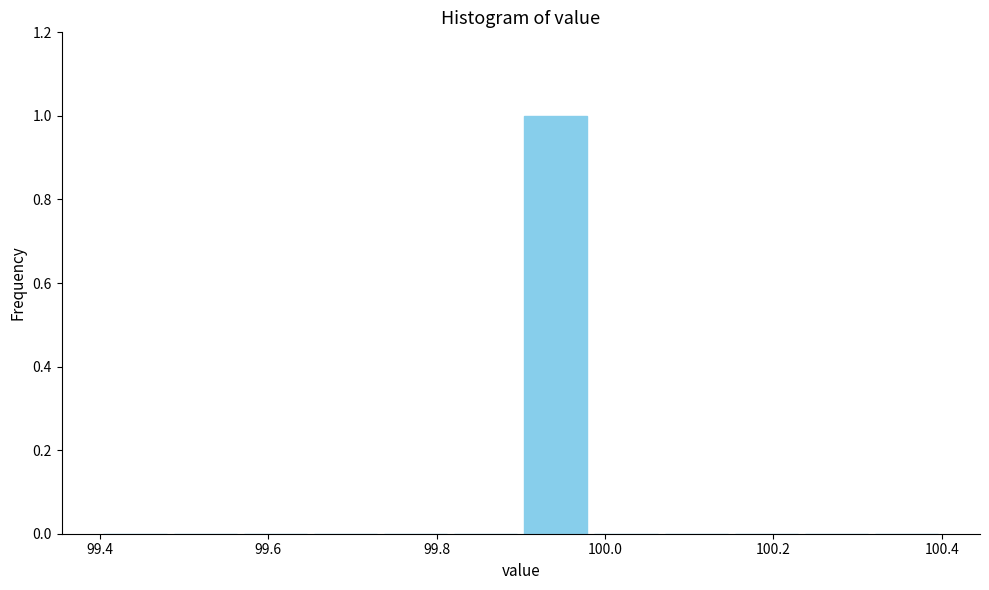

What is the height of the bar covering 99.90 to 99.98 on the x-axis? Neither the bar edges nor the heights are printed on the chart, so give them approximately, as read against the axes.

1